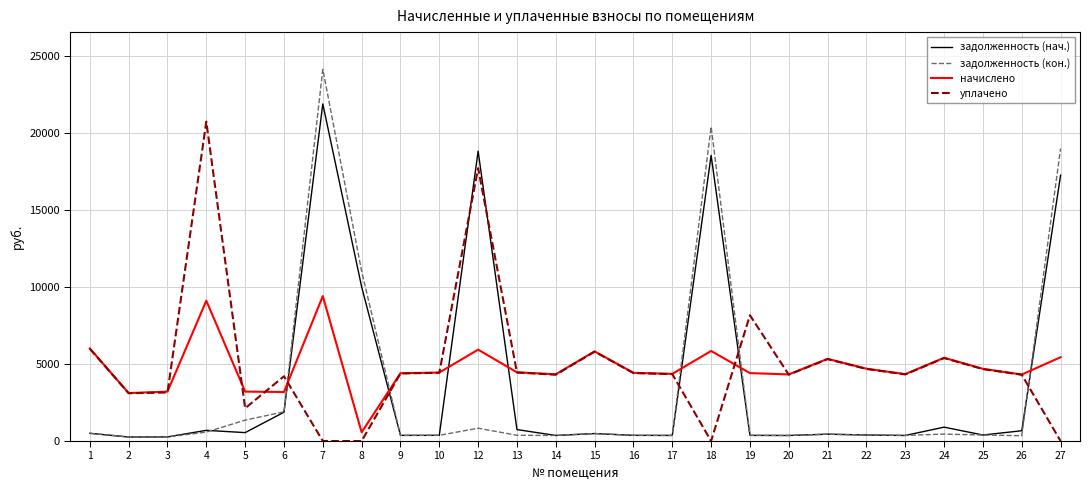

What is the sum of all начислено values?

124678.3